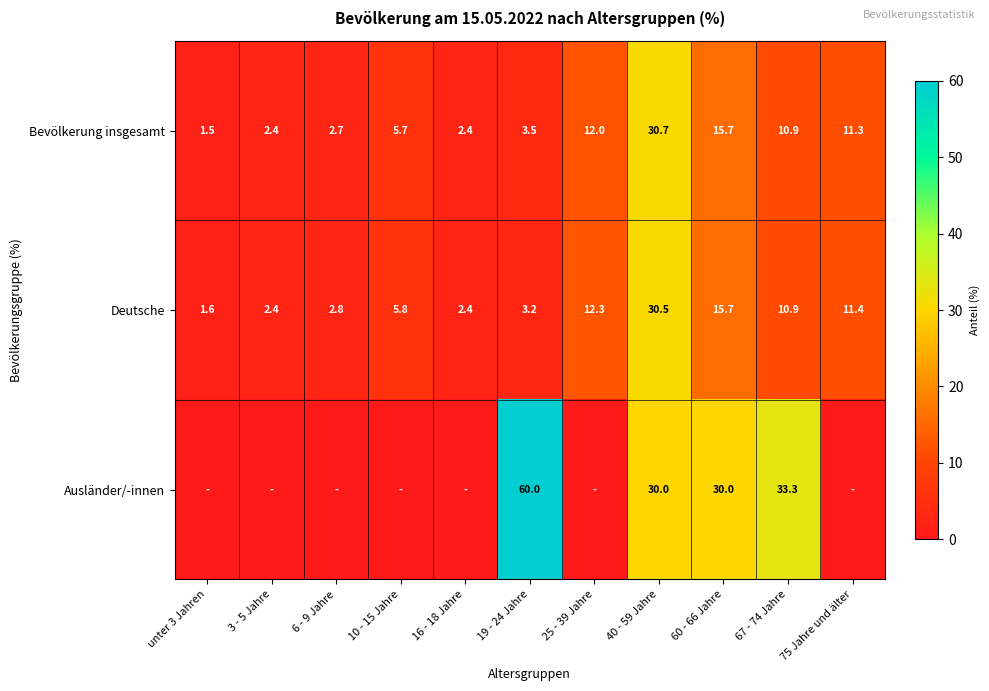

What is the total value across all series at 3 - 5 Jahre?

4.8